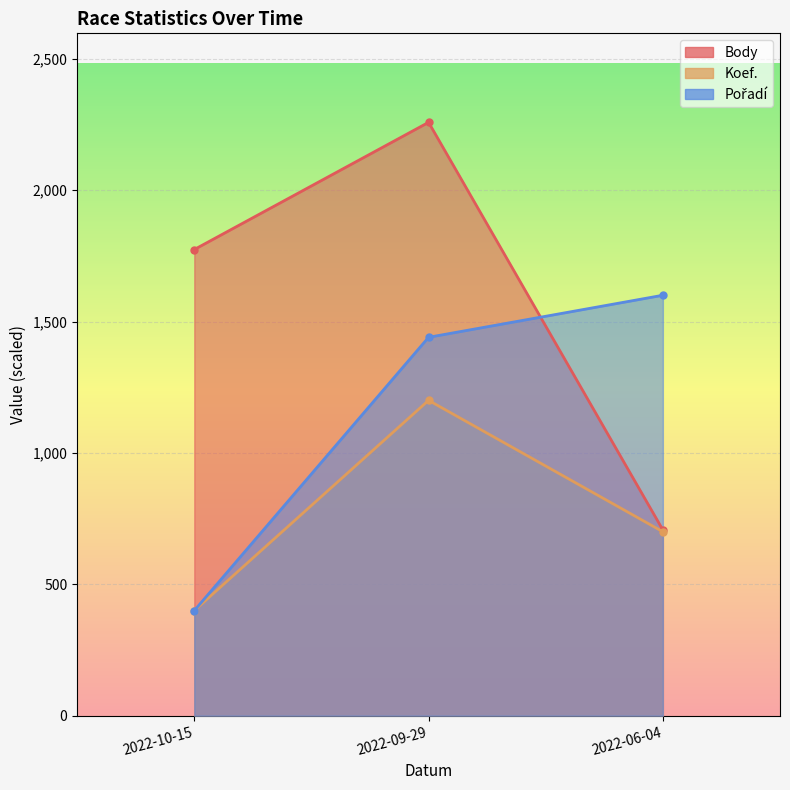

At which category is the sum across all series the highest?

2022-09-29